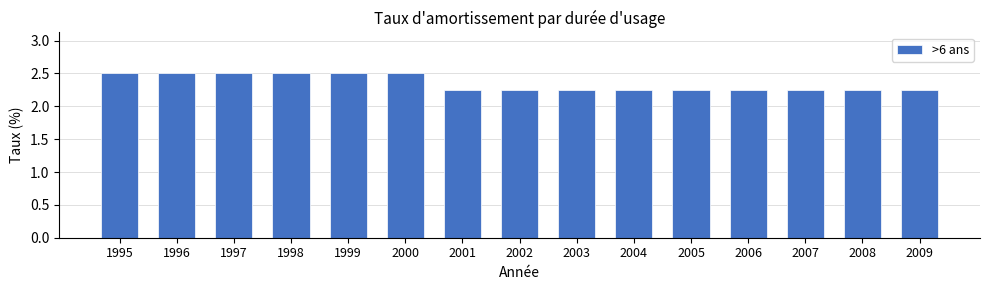

Is it true that the value at 2003 is 3.8?

False